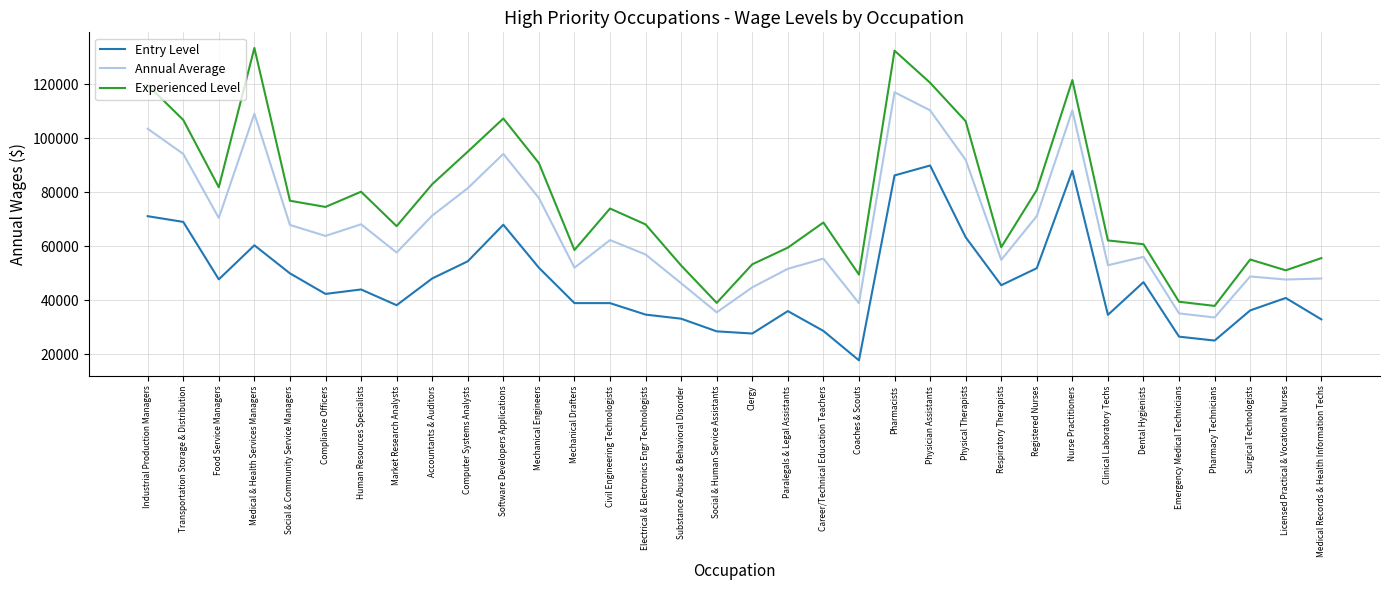

Where is the first local minimum for Annual Average?

Food Service Managers